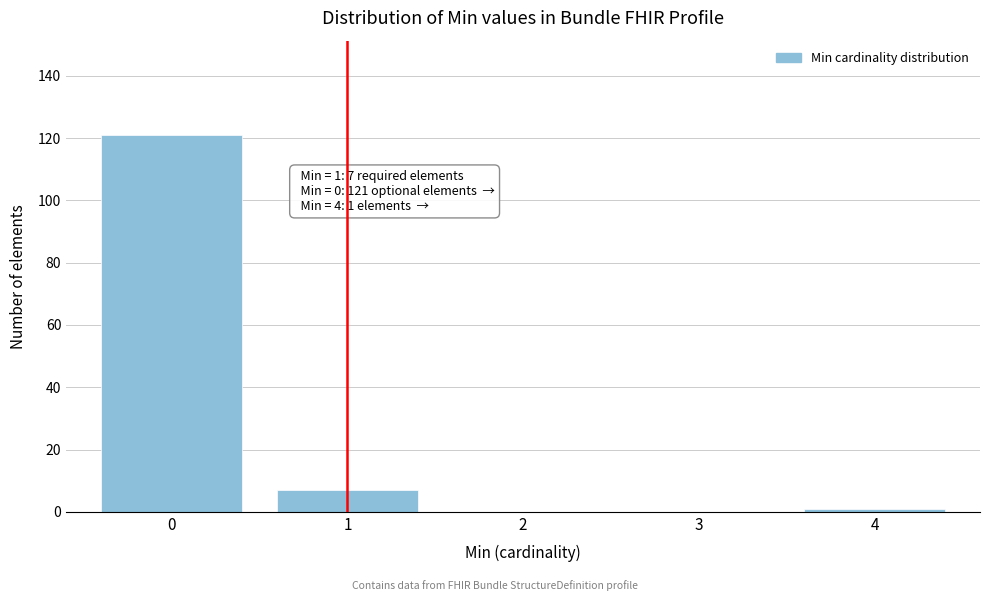

Reading left to right, list all the values displayed in this chart.

0=121	1=7	2=0	3=0	4=1